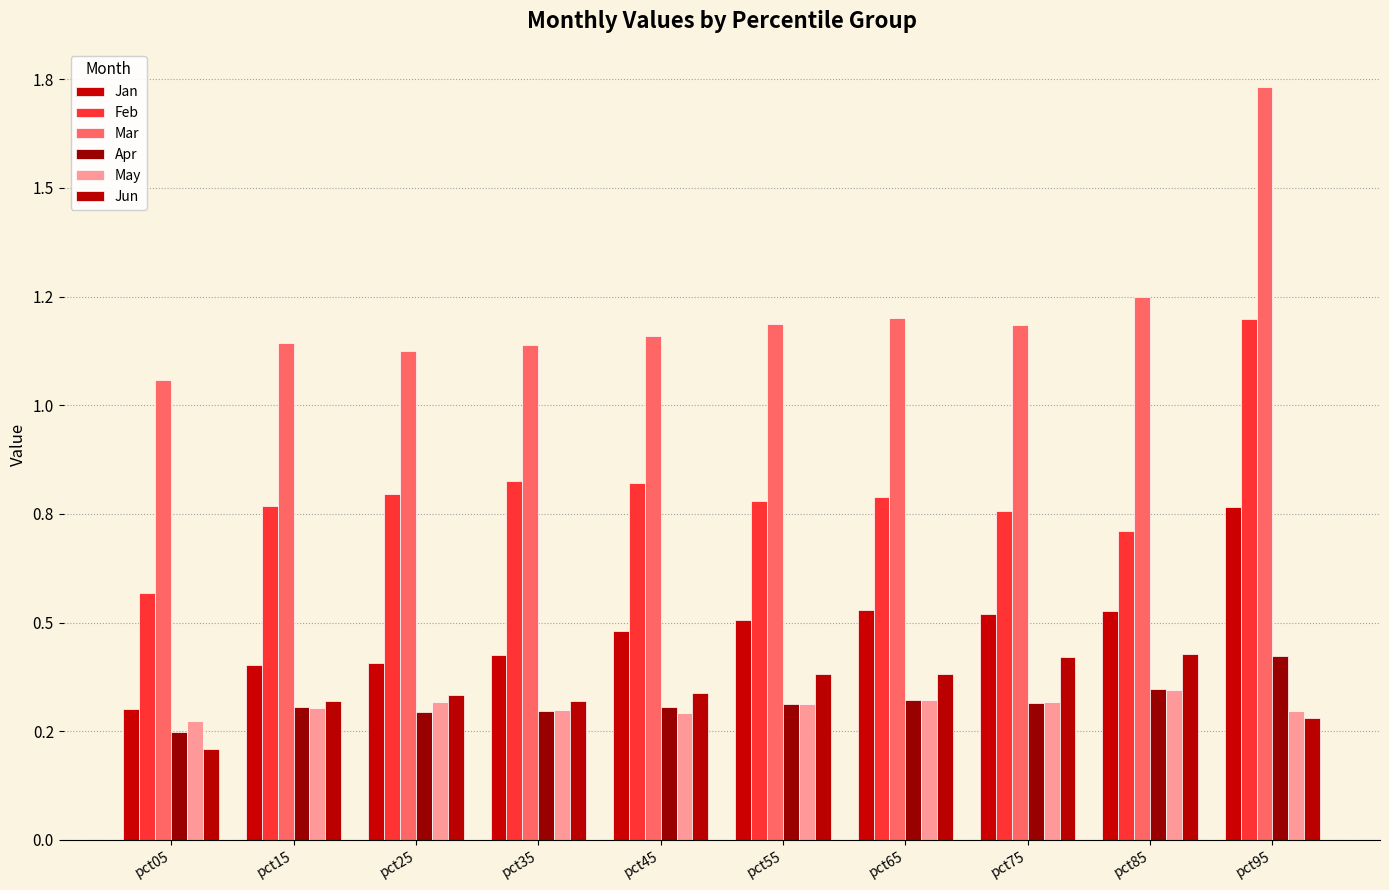

Does the chart contain stacked bars?

No